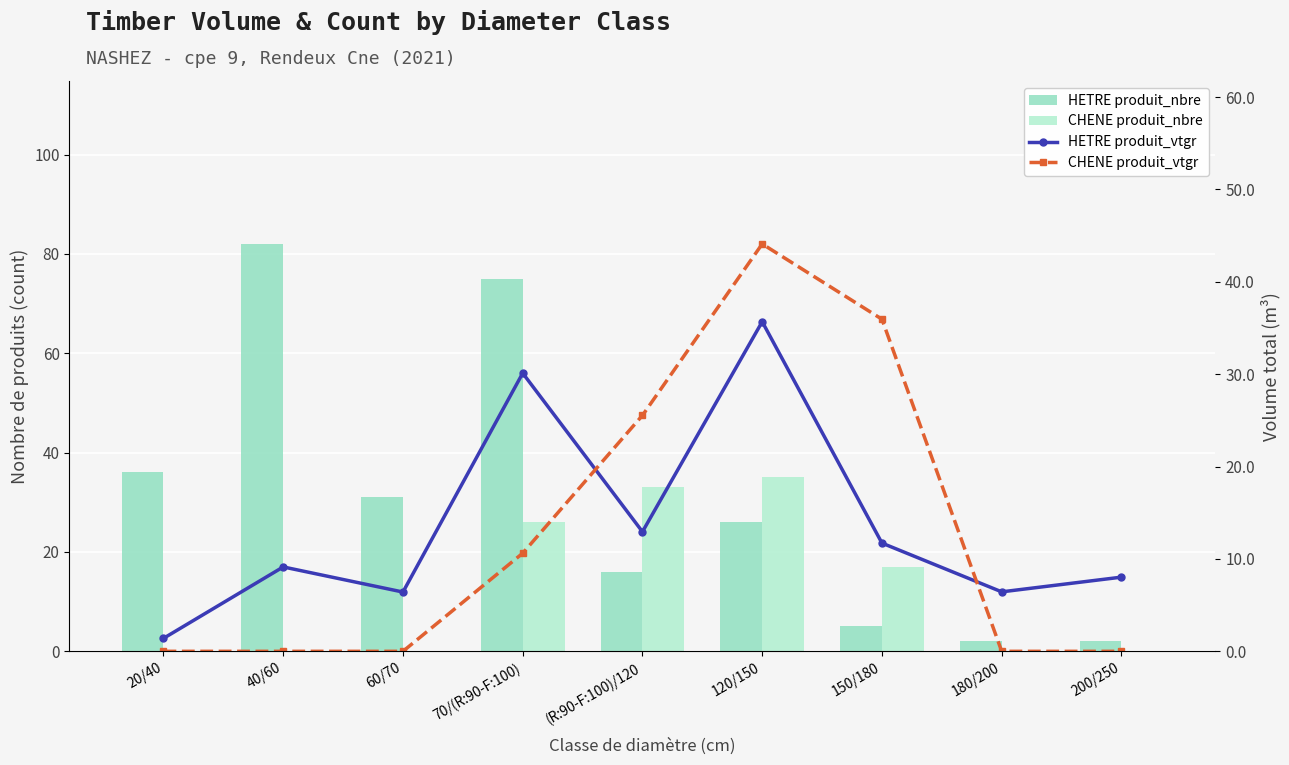

Which series has the largest range (max minus min)?

HETRE produit_nbre